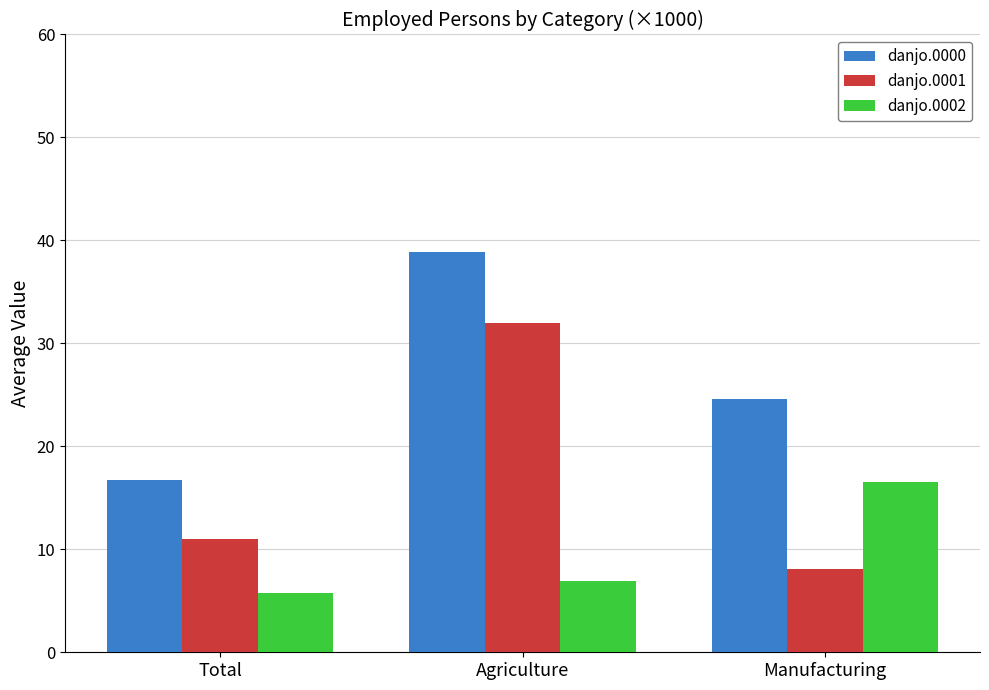

True or false: danjo.0000 has a value of 43.5 at Manufacturing.

False